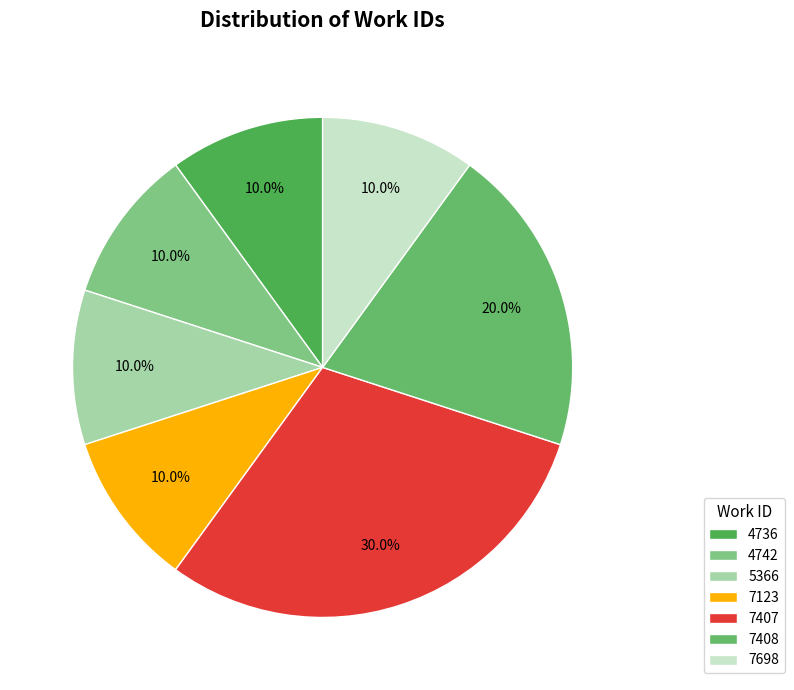

True or false: 5366 accounts for 1% of the total.

False